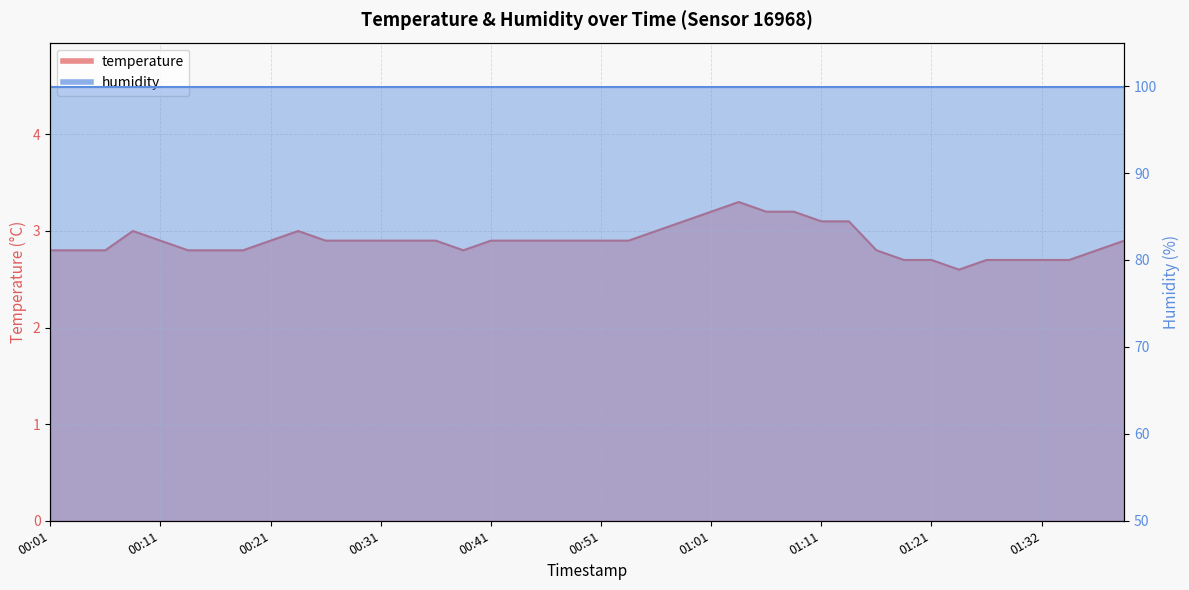

What value does the data have at 00:28?

2.9